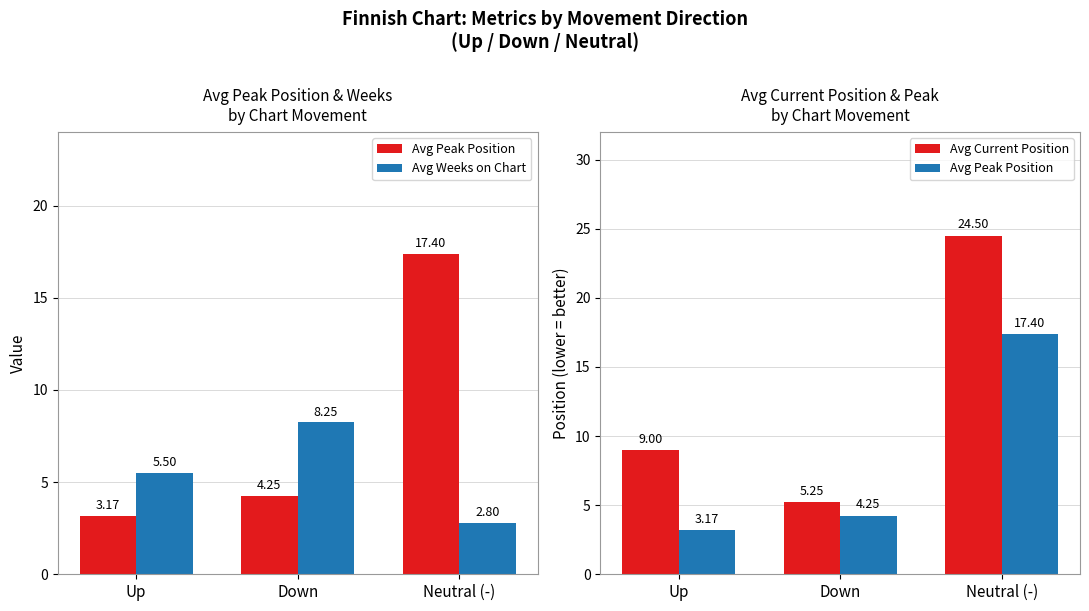

Reading right to left, transcribe all the data shown in this chart.

Avg Peak Position: Neutral (-)=17.4	Down=4.2	Up=3.2
Avg Weeks on Chart: Neutral (-)=2.8	Down=8.2	Up=5.5
Avg Current Position: Neutral (-)=24.5	Down=5.2	Up=9.0